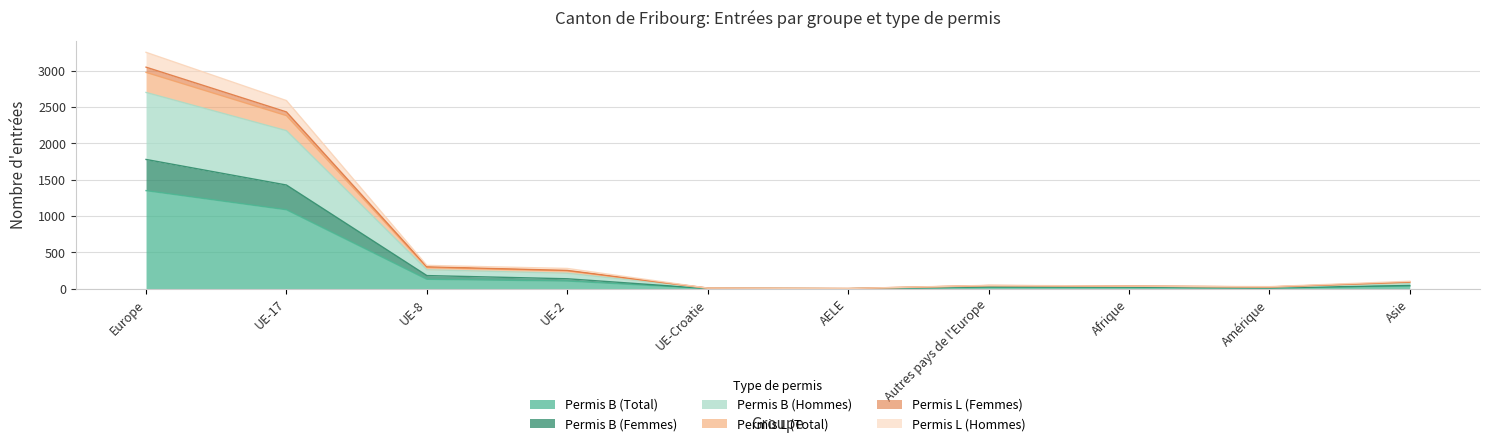

At which category is the sum across all series the highest?

Europe